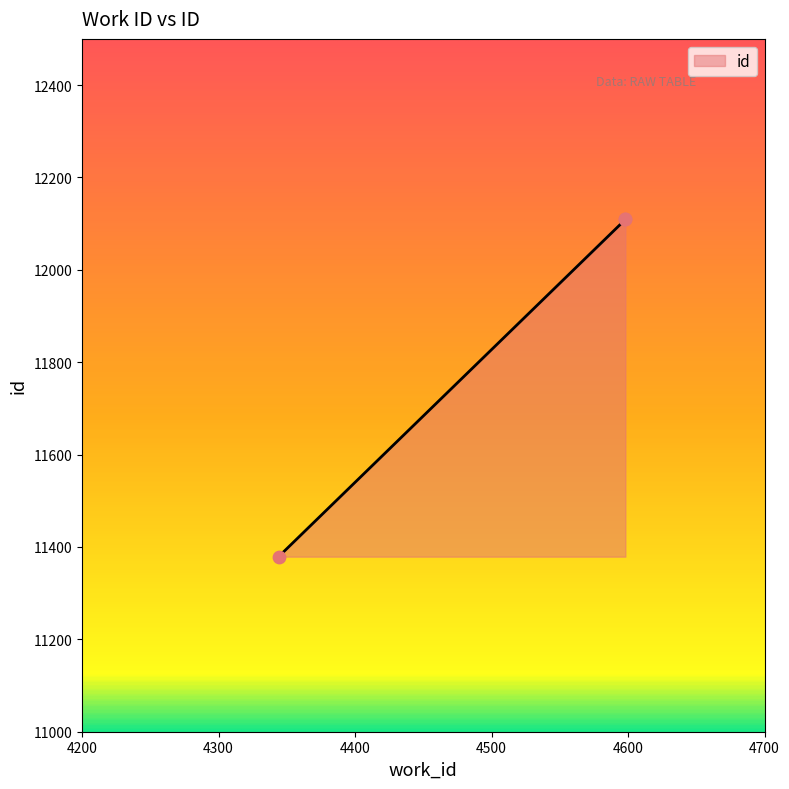

Approximately how many times larger is the value at 4344 compared to 4598?

0.9